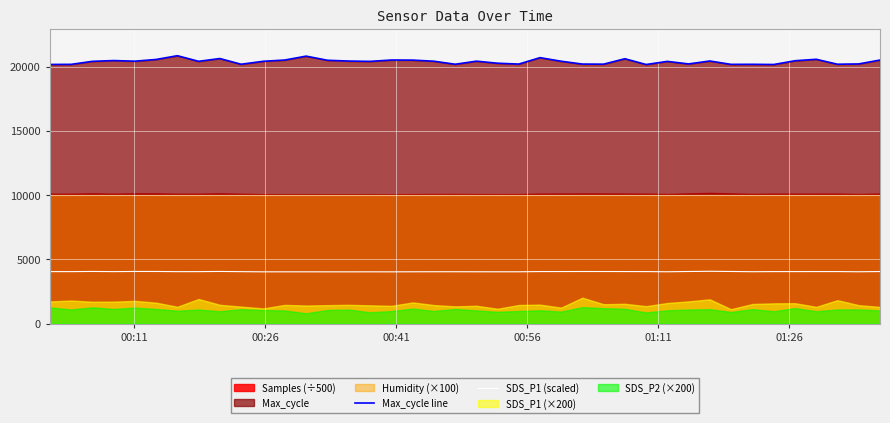

What is the average value of the Max_cycle line series?

20396.5